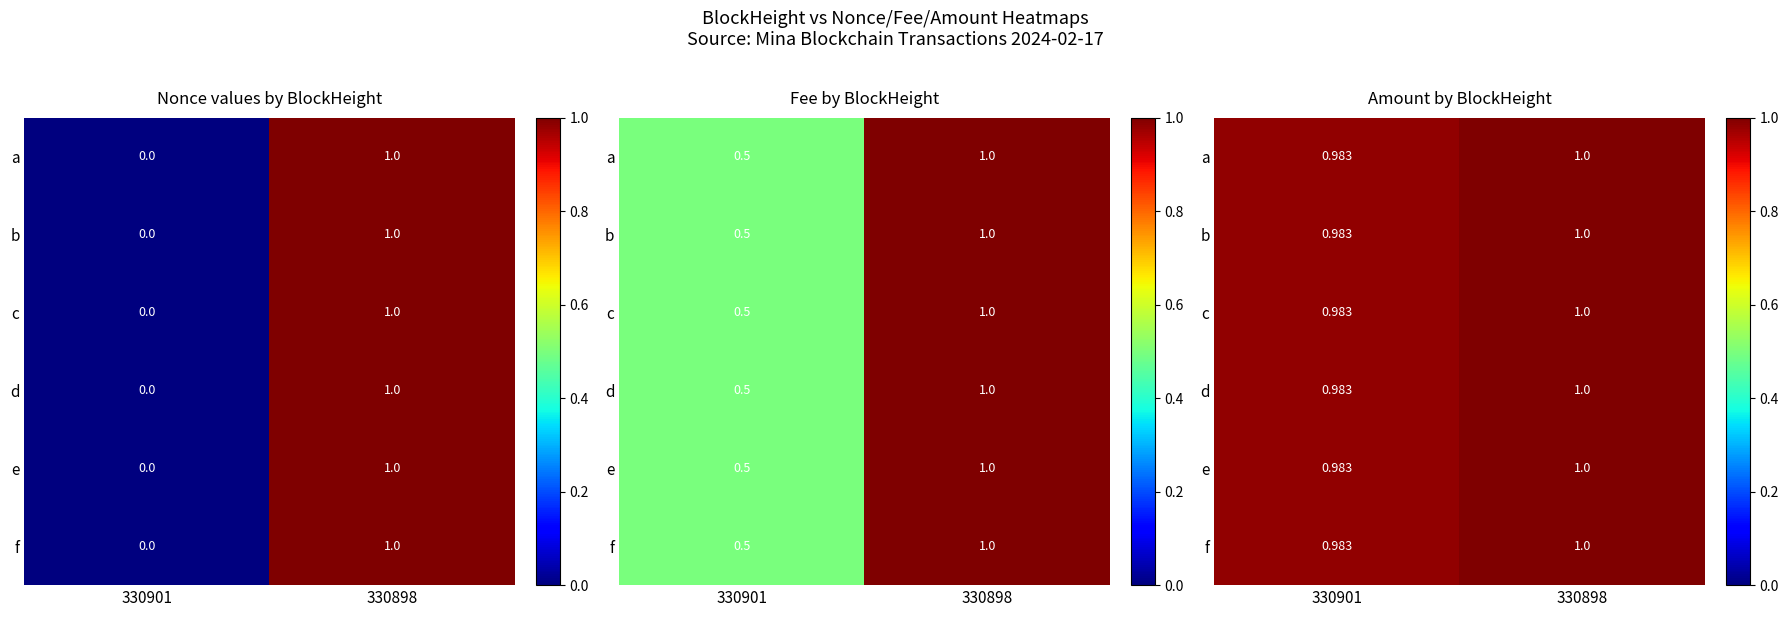

How many data points in e are less than 1?

1